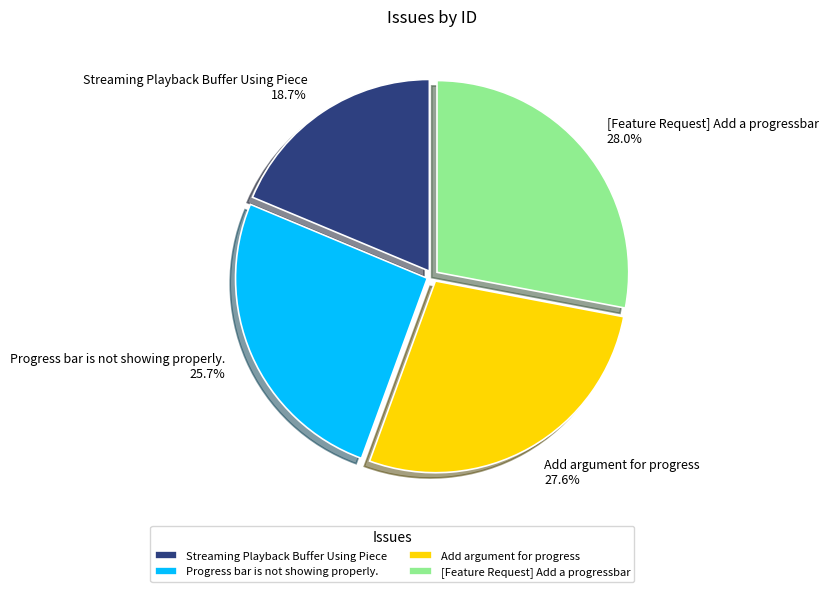

Is [Feature Request] Add a progressbar the majority of the pie?

No